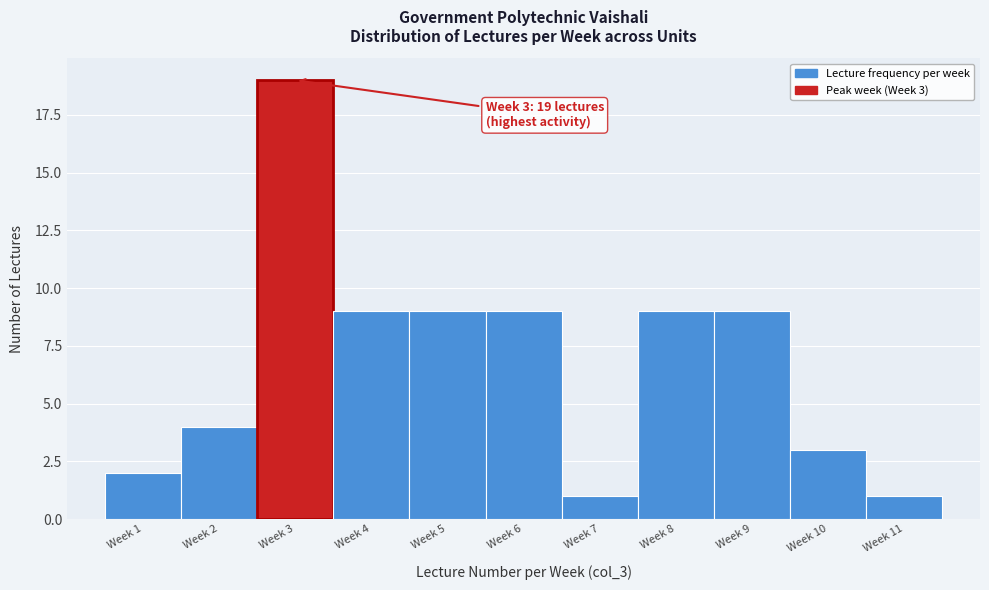

Reading right to left, what are all the values shown in this chart?

1	3	9	9	1	9	9	9	19	4	2